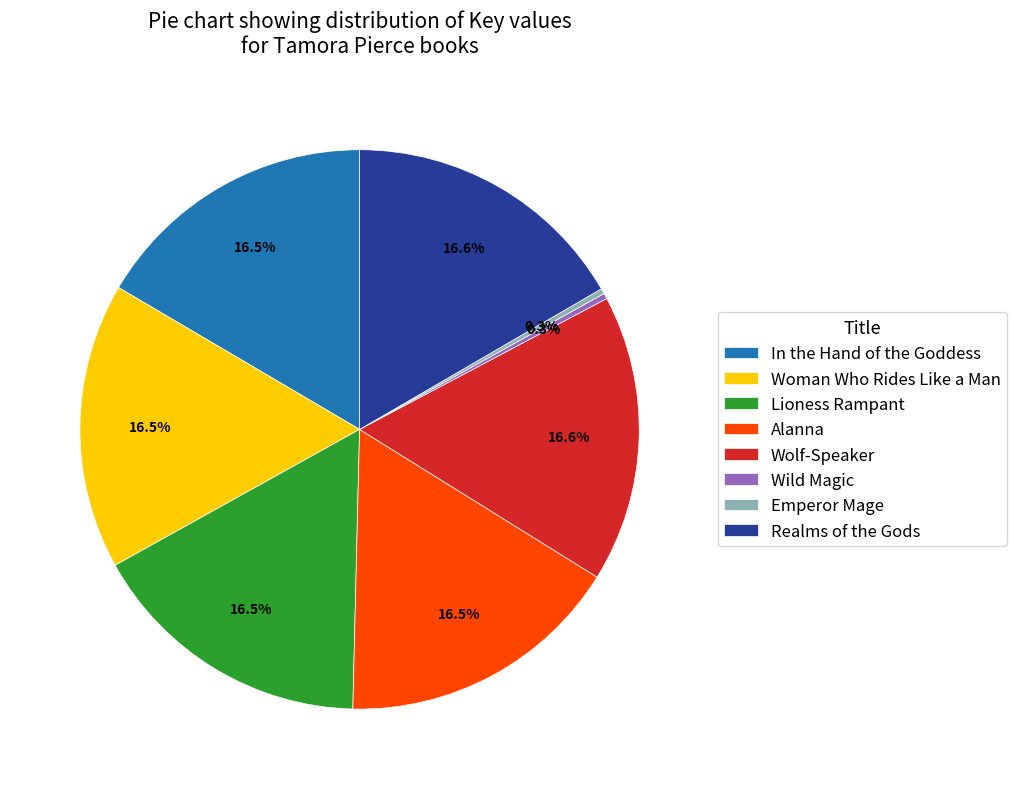

Between Wild Magic and Lioness Rampant, which is larger?

Lioness Rampant